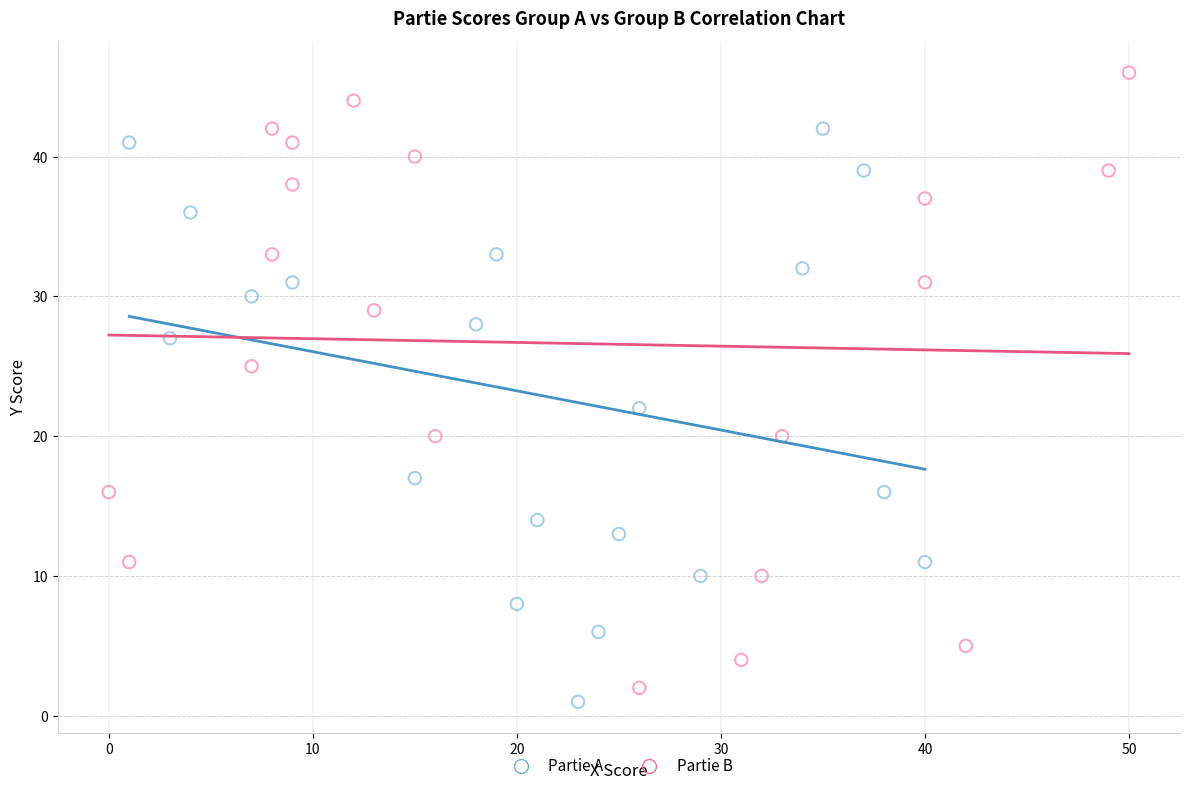

Which series reaches the maximum Y coordinate?

Partie B